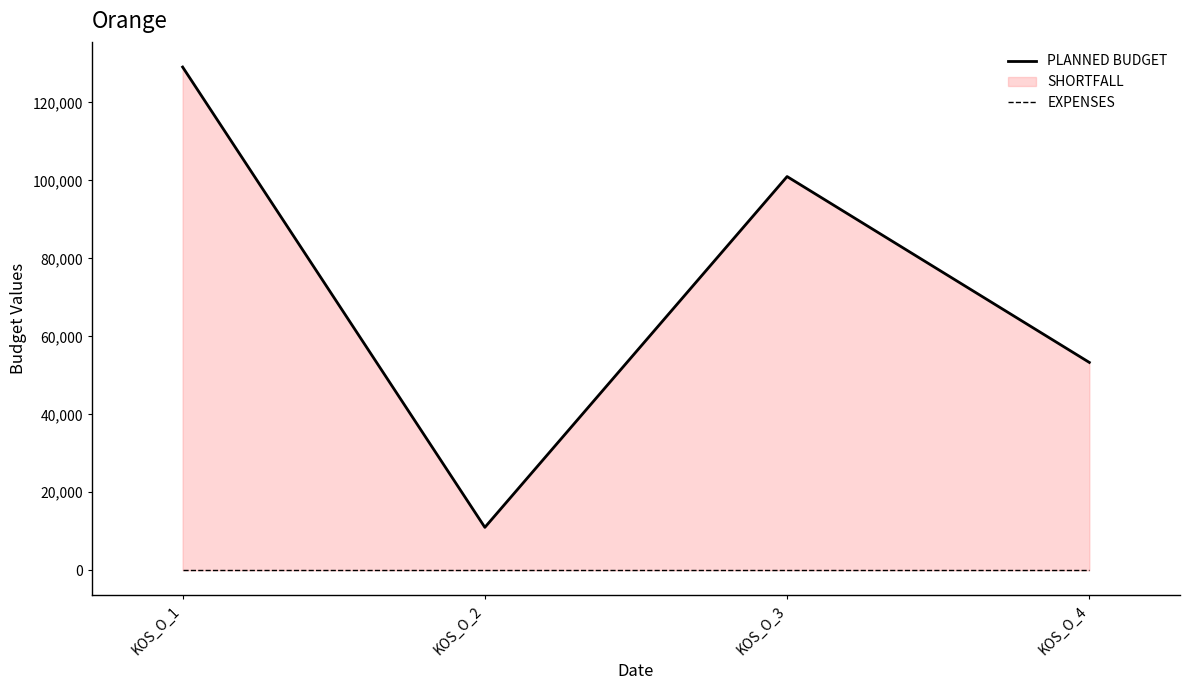

Which category has the lowest value in the PLANNED BUDGET series?

KOS_O_2